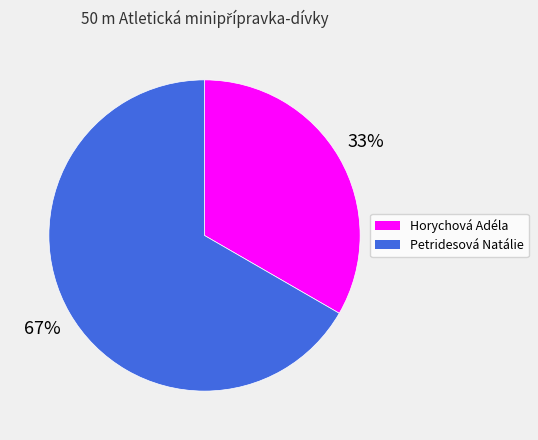

What is the majority slice?

Petridesová Natálie